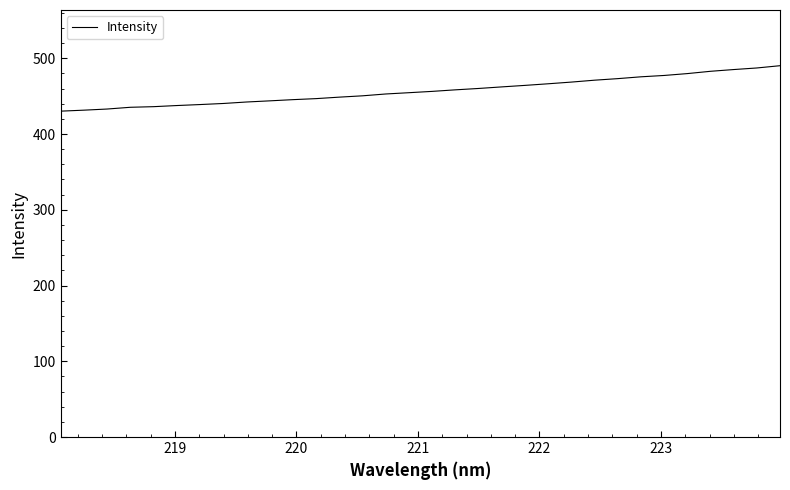

What is the smallest value displayed?

430.2